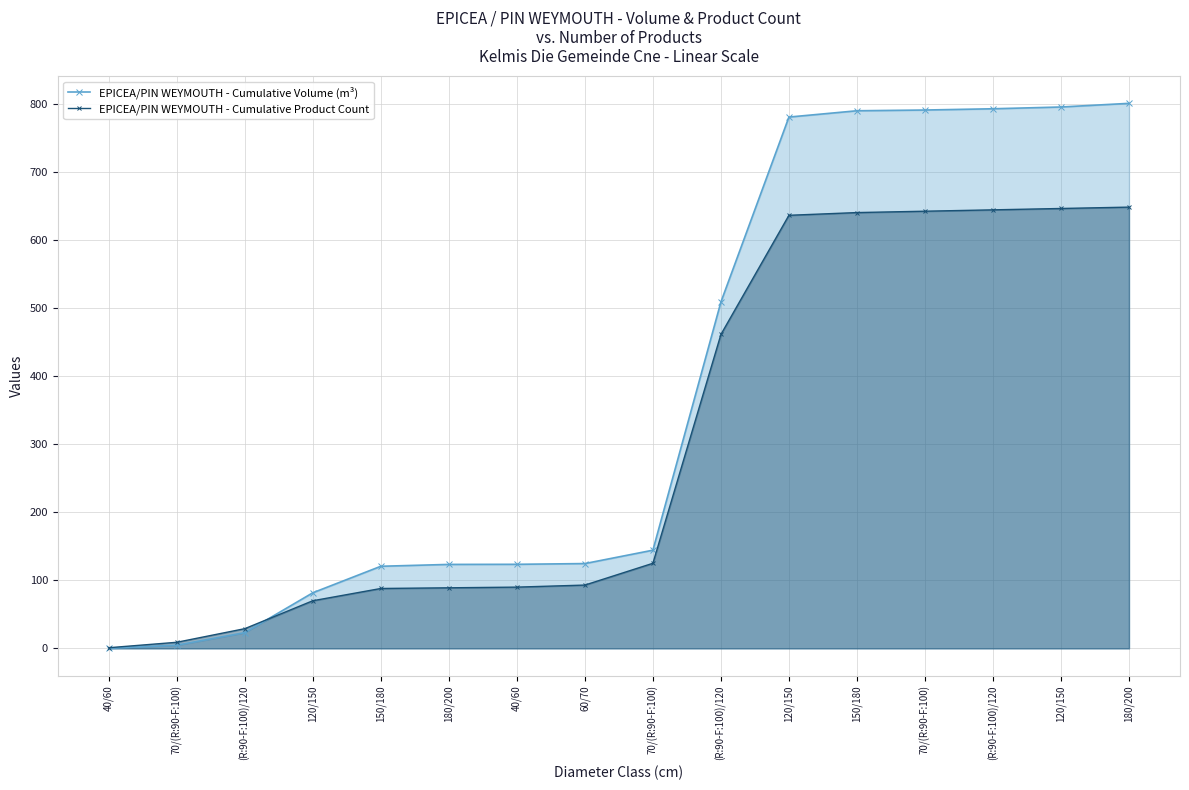

At which label does EPICEA/PIN WEYMOUTH - Cumulative Volume (m³) reach its peak?

180/200